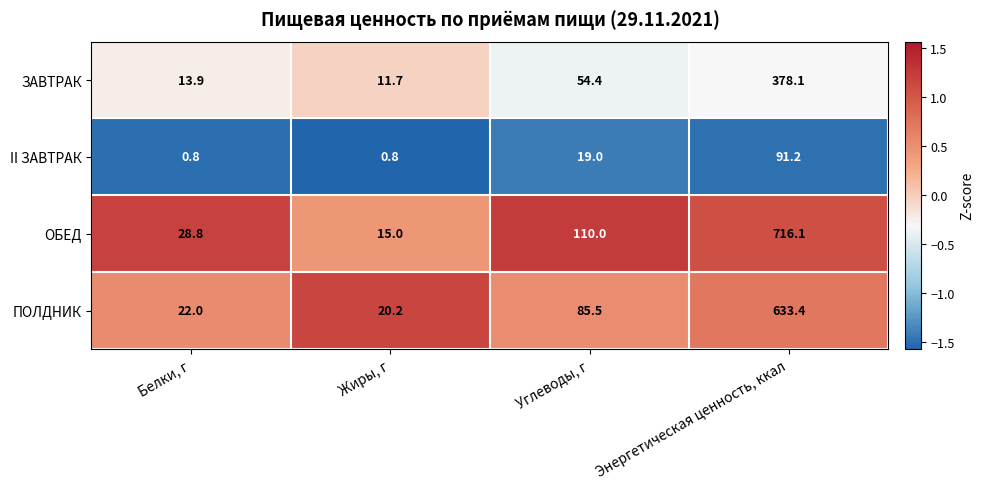

What is the difference between the highest and lowest values at Жиры, г?

19.4